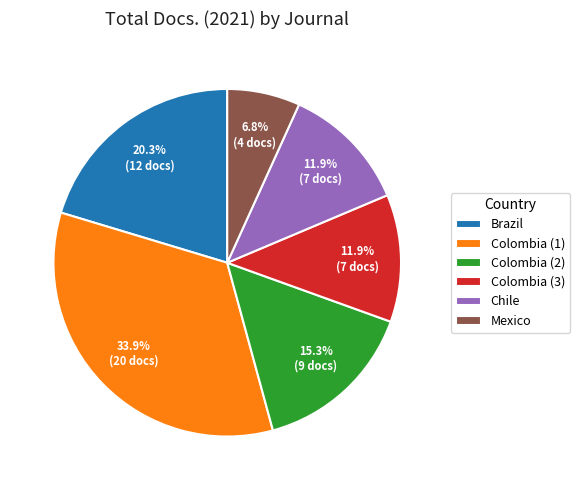

Which has a higher value, Brazil or Chile?

Brazil